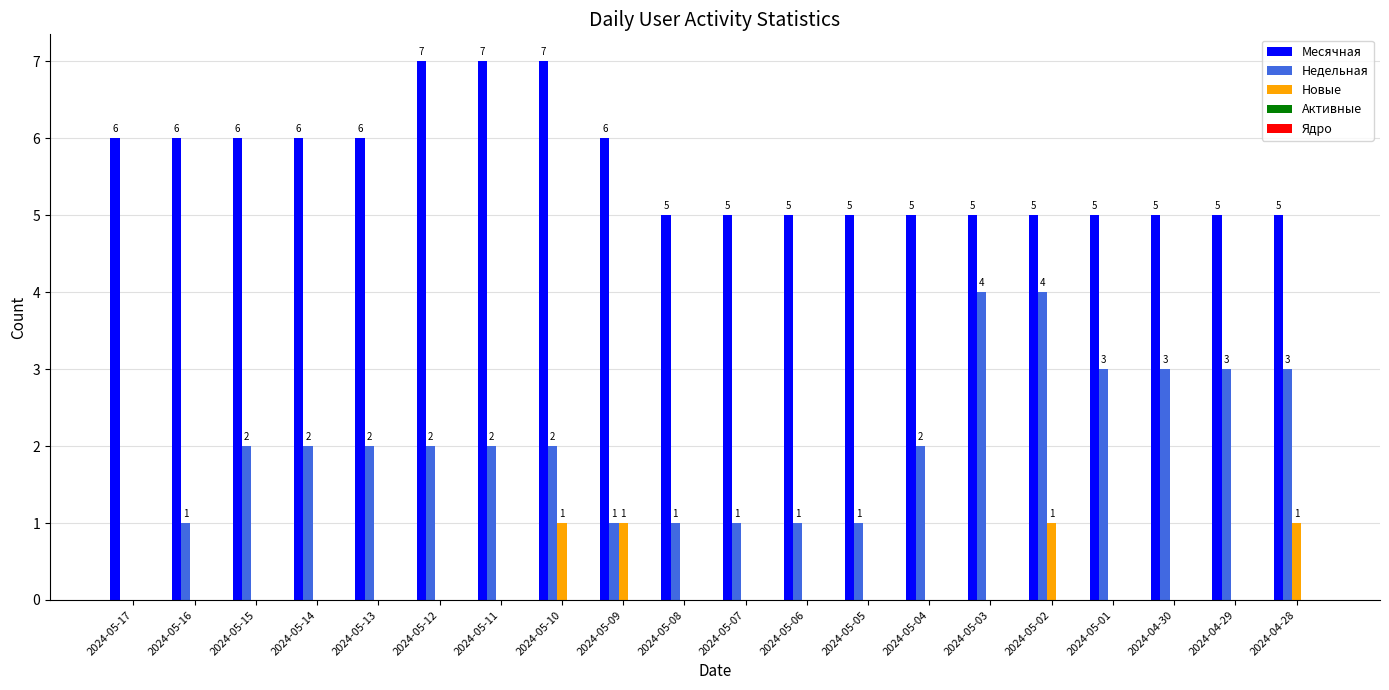

What is the sum of the Месячная values at 2024-05-11 and 2024-05-08?

12